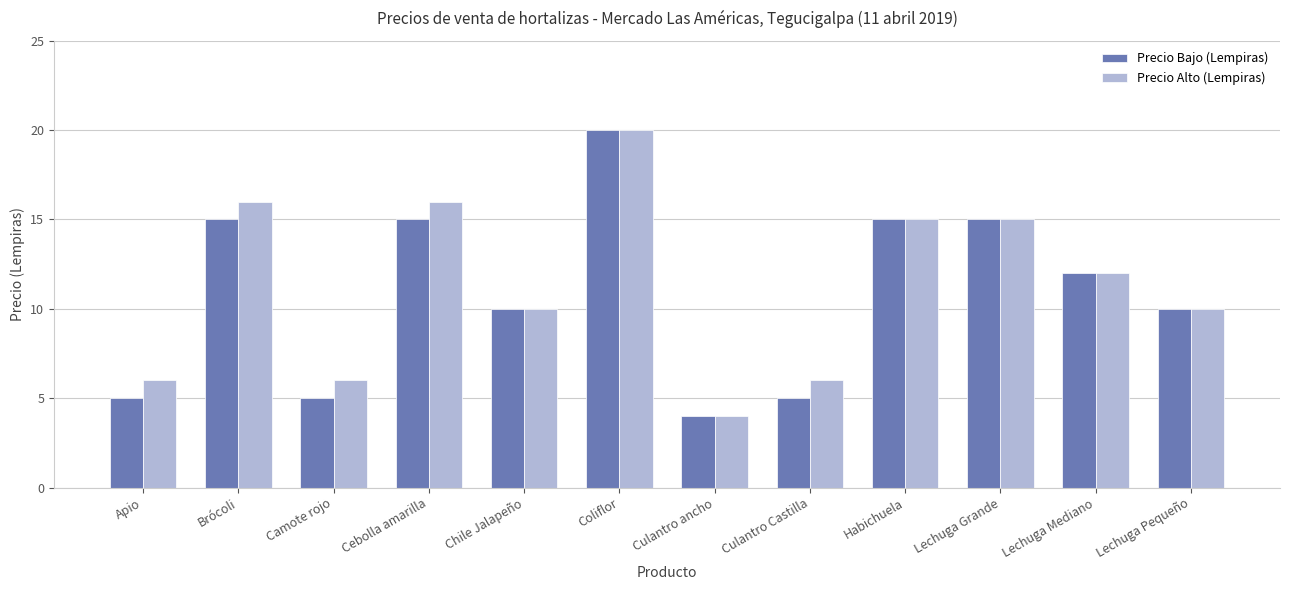

True or false: Precio Bajo (Lempiras) has a value of 10 at Lechuga Pequeño.

True